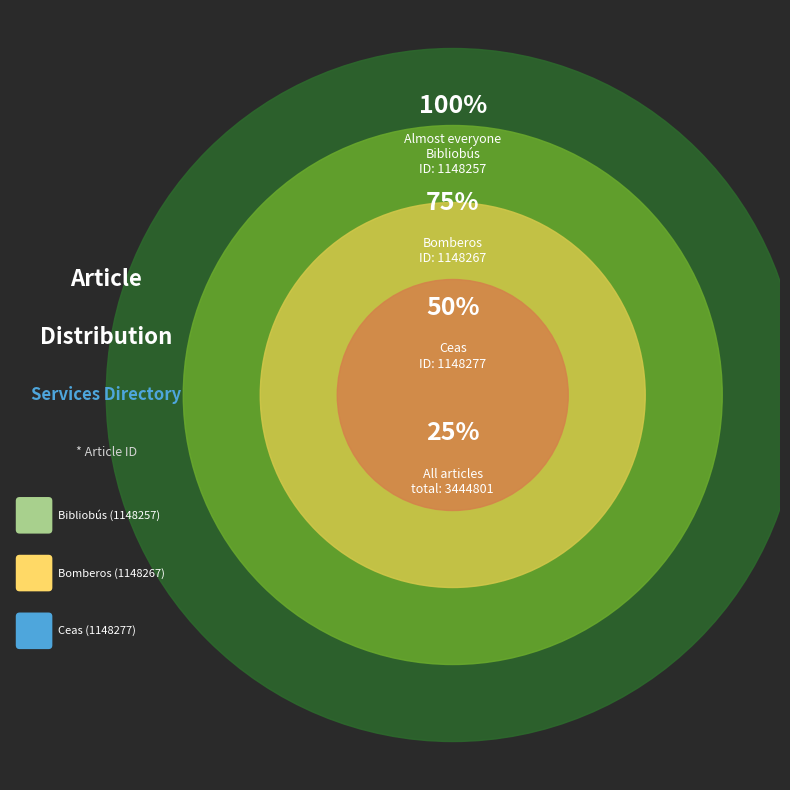

Does any single category account for the majority?

No